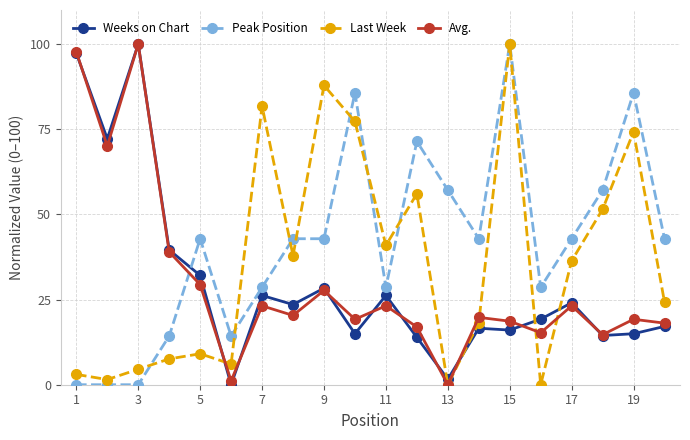

Which series has the largest total across all categories?

Peak Position